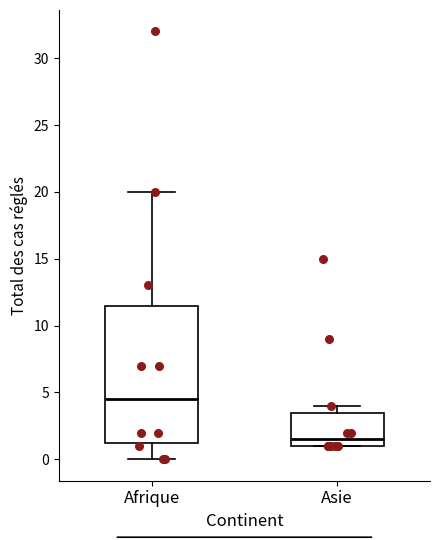

Comparing the boxes themselves (not the whiskers), which one is the tallest?

Afrique